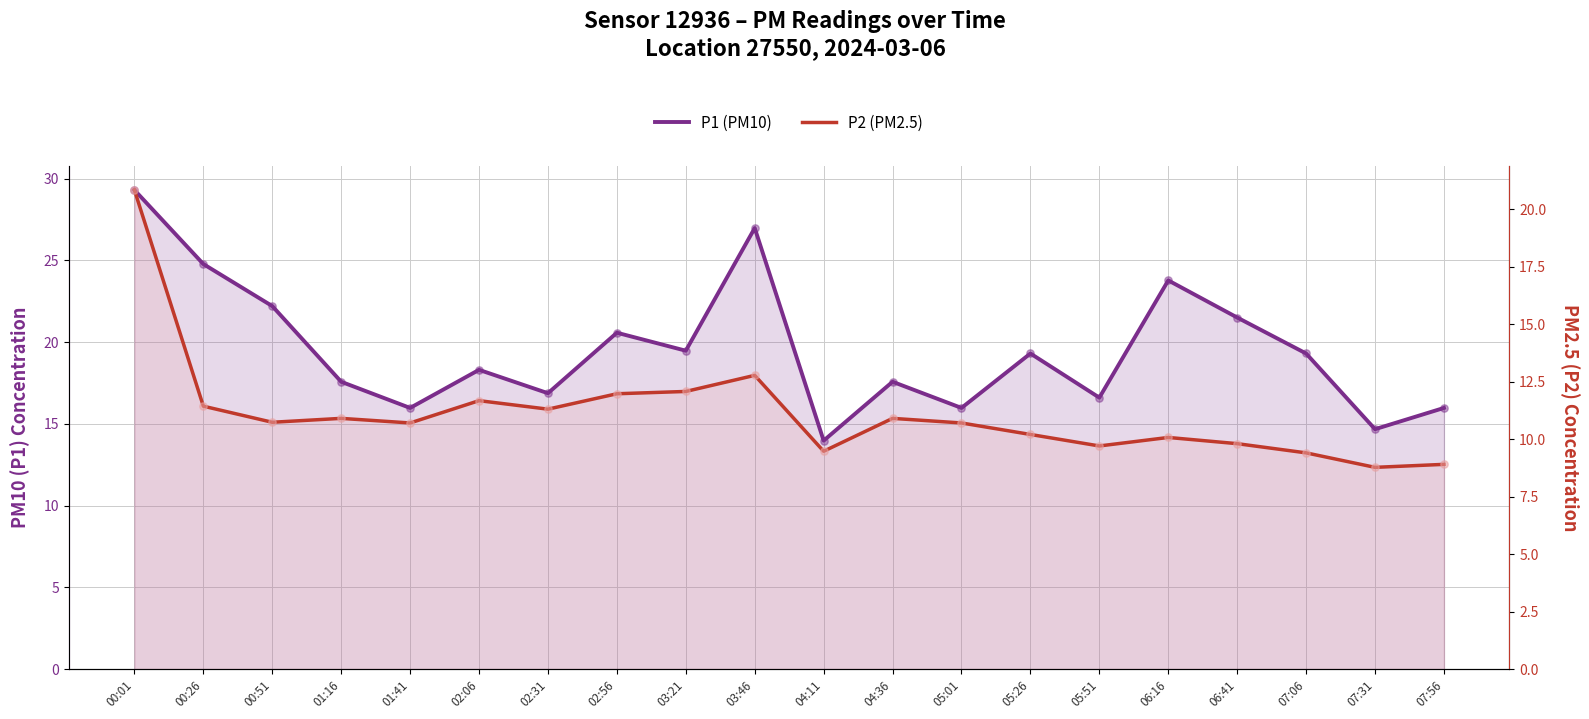

What are all the series names shown in the legend?

P1 (PM10), P2 (PM2.5)